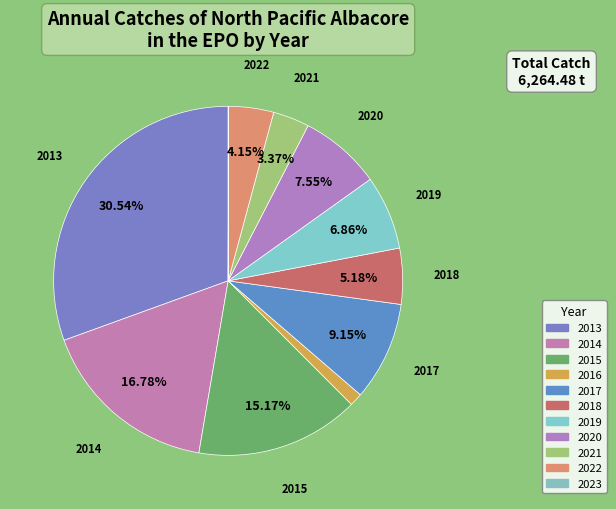

How many slices are in this pie chart?

11